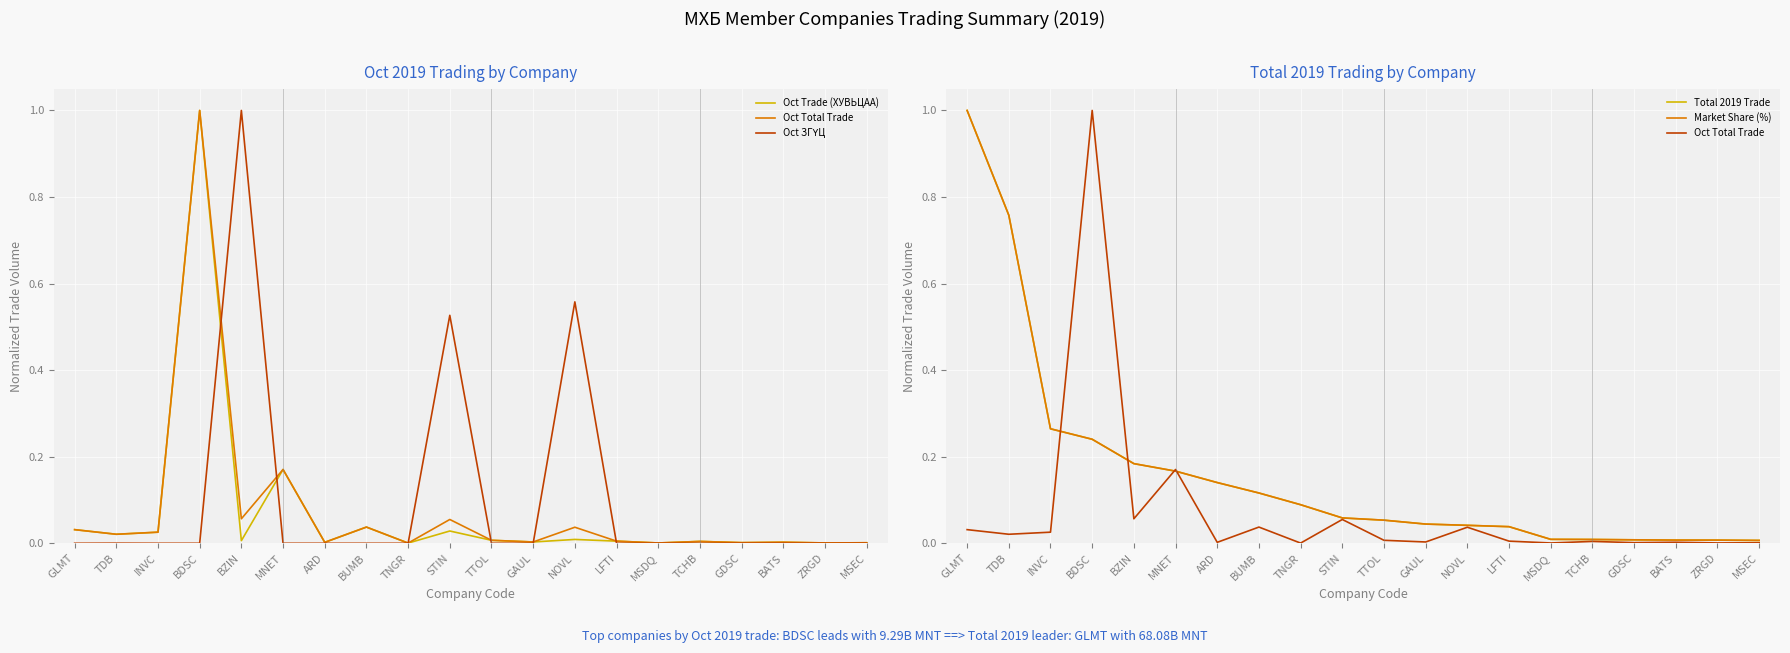

Rank the categories by Oct ЗГҮЦ value from lowest to highest.

GLMT, INVC, BDSC, MNET, ARD, BUMB, TNGR, TTOL, GAUL, LFTI, MSDQ, TCHB, GDSC, BATS, ZRGD, MSEC, TDB, STIN, NOVL, BZIN